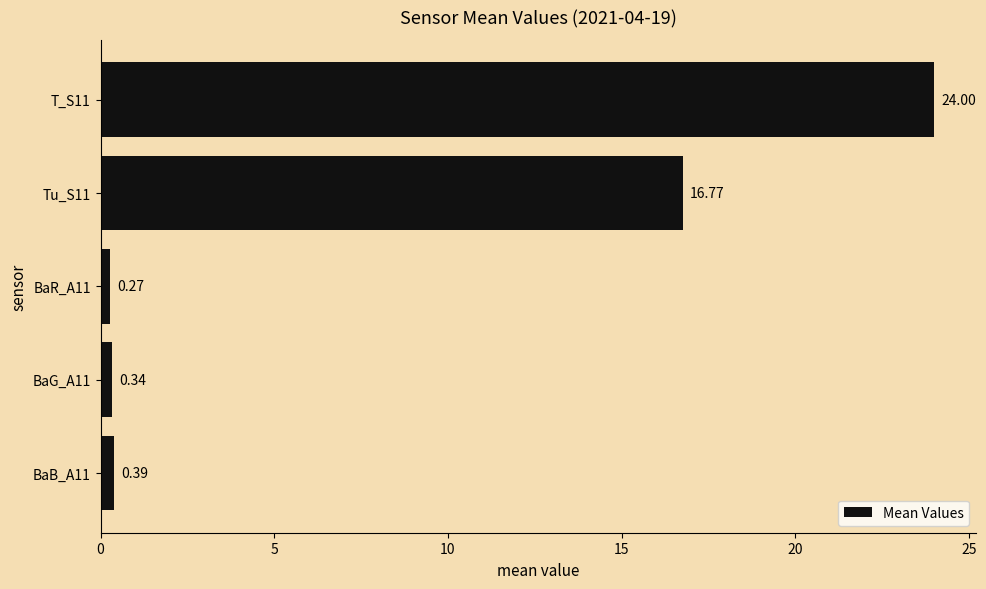

What is the difference between the maximum and minimum values?

23.7